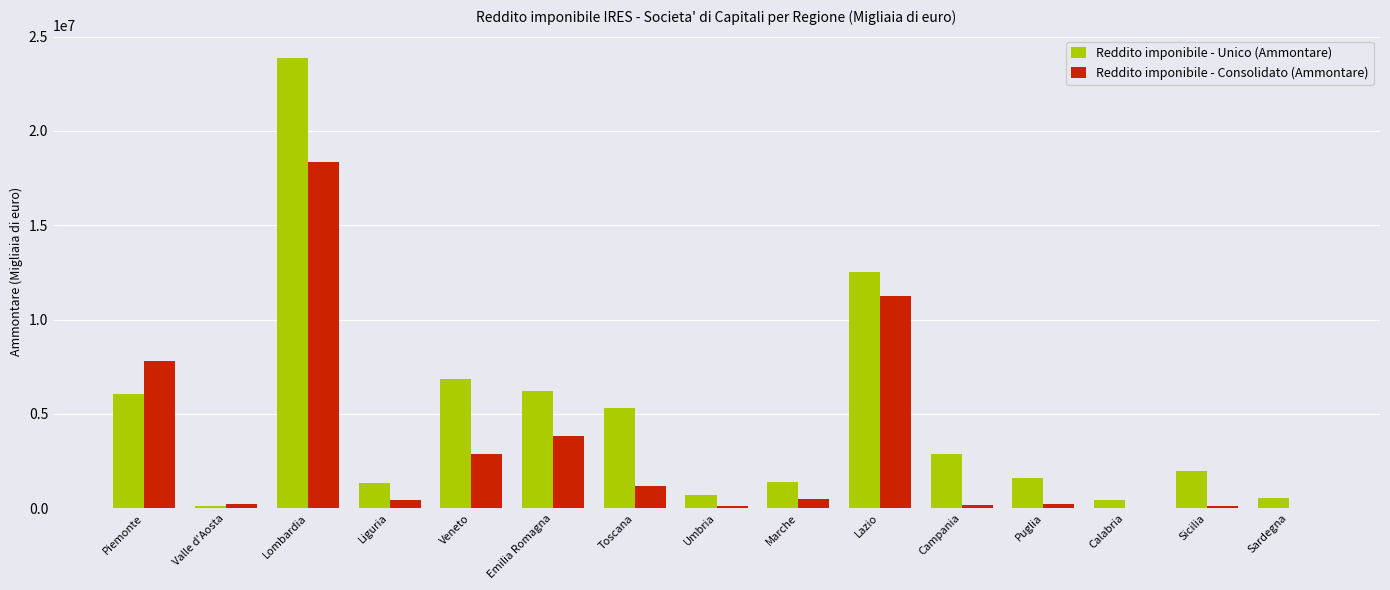

Which series has the largest total across all categories?

Reddito imponibile - Unico (Ammontare)